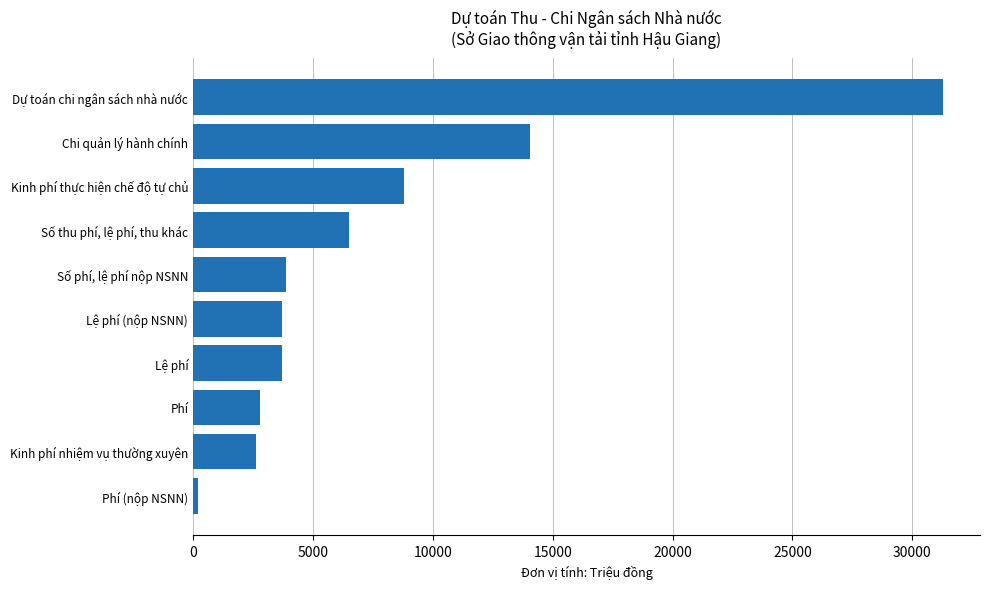

What is the change in value from Phí to Dự toán chi ngân sách nhà nước?

+28456.0